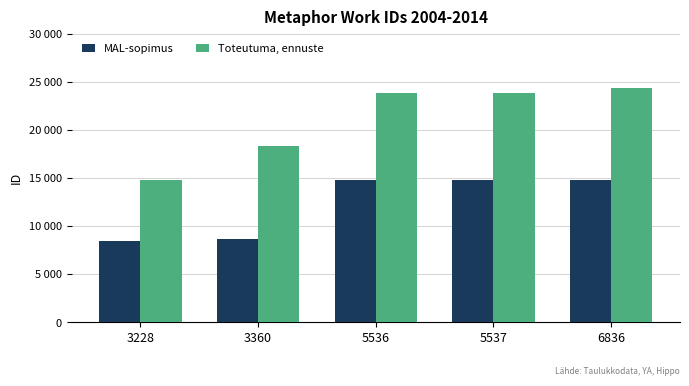

The value of Toteutuma, ennuste at 5537 is 23816. True or false?

True